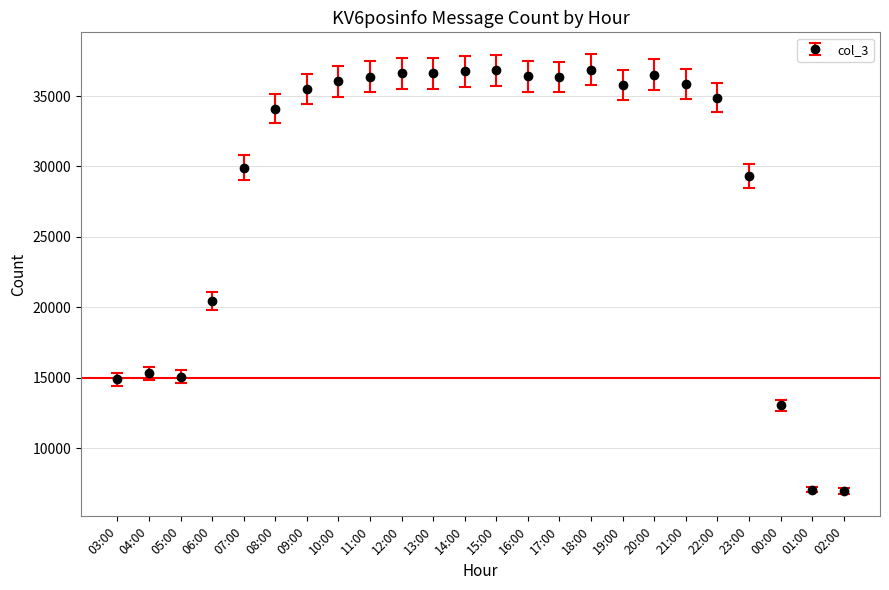

What is the change in value from 13:00 to 00:00?

-23588